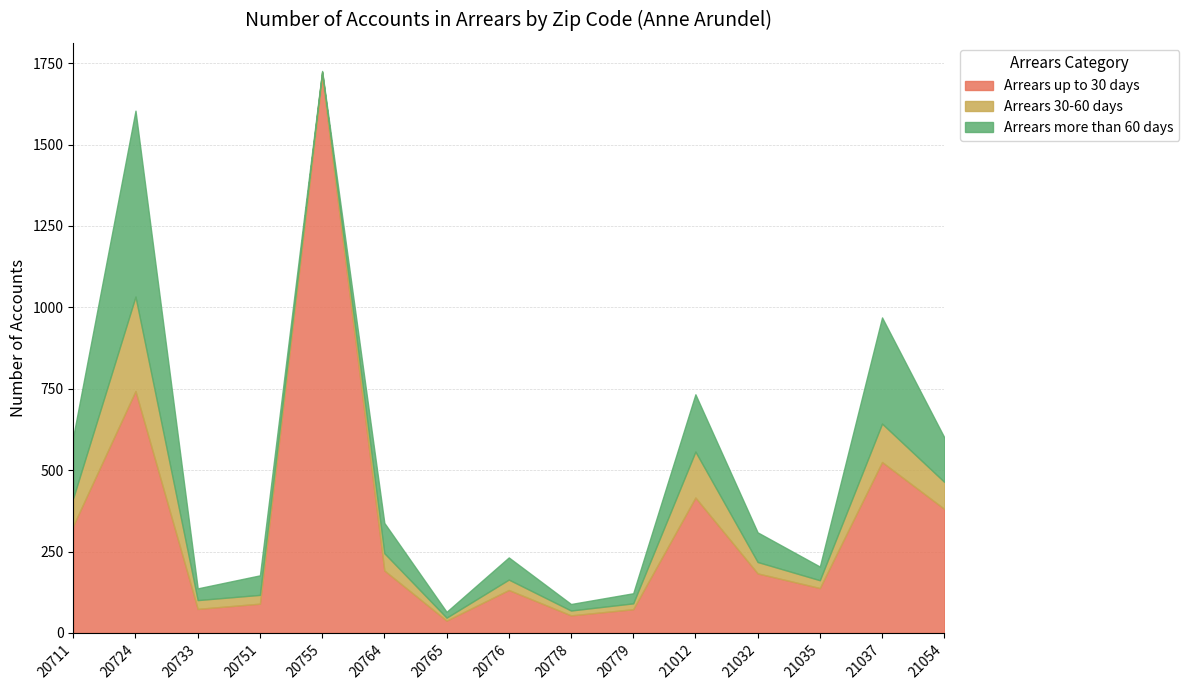

Where is the first local minimum for Arrears more than 60 days?

20733